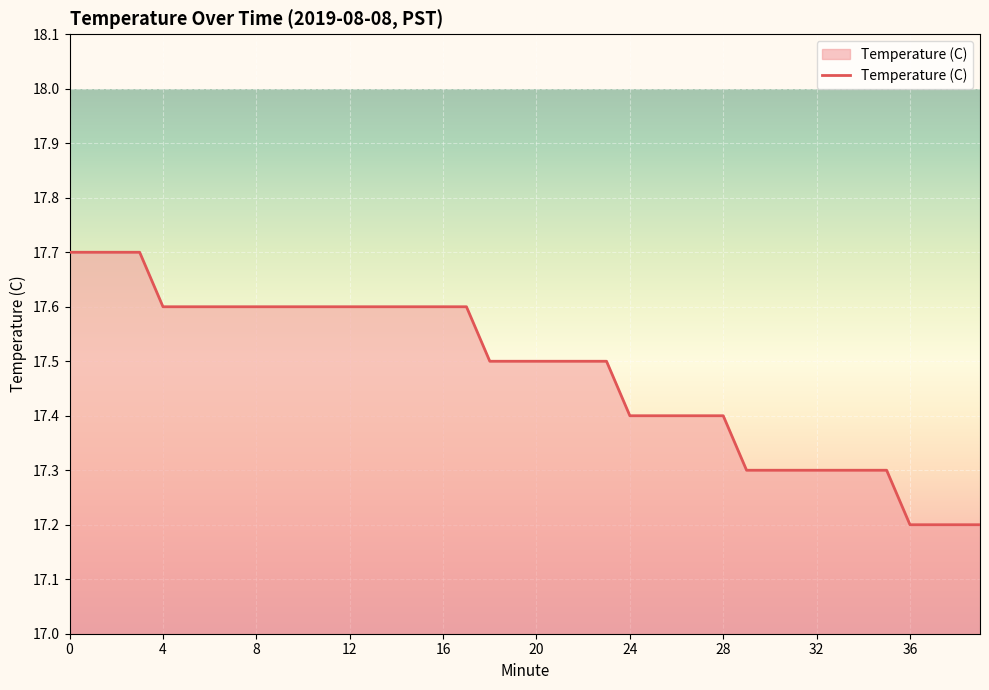

What is the greatest value displayed?

17.7